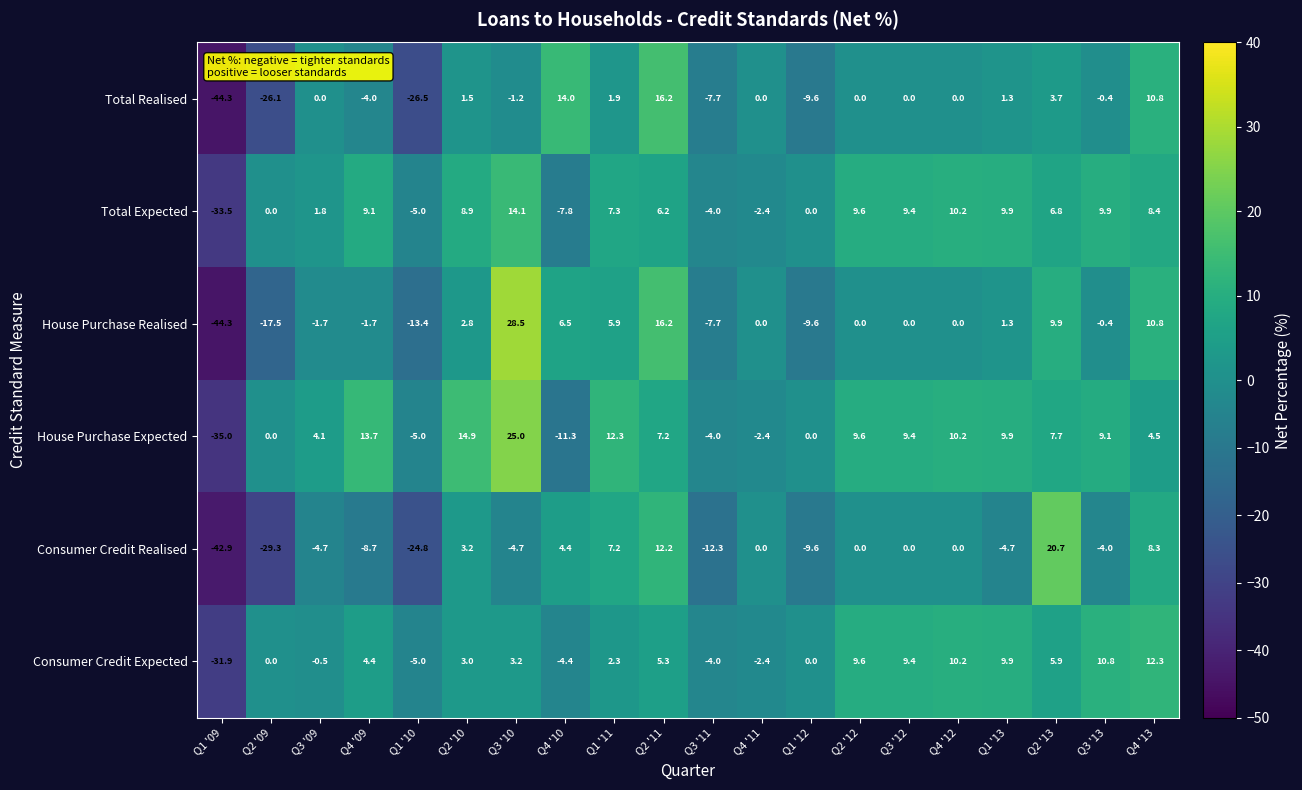

What is the average value of the Consumer Credit Realised series?

-4.5